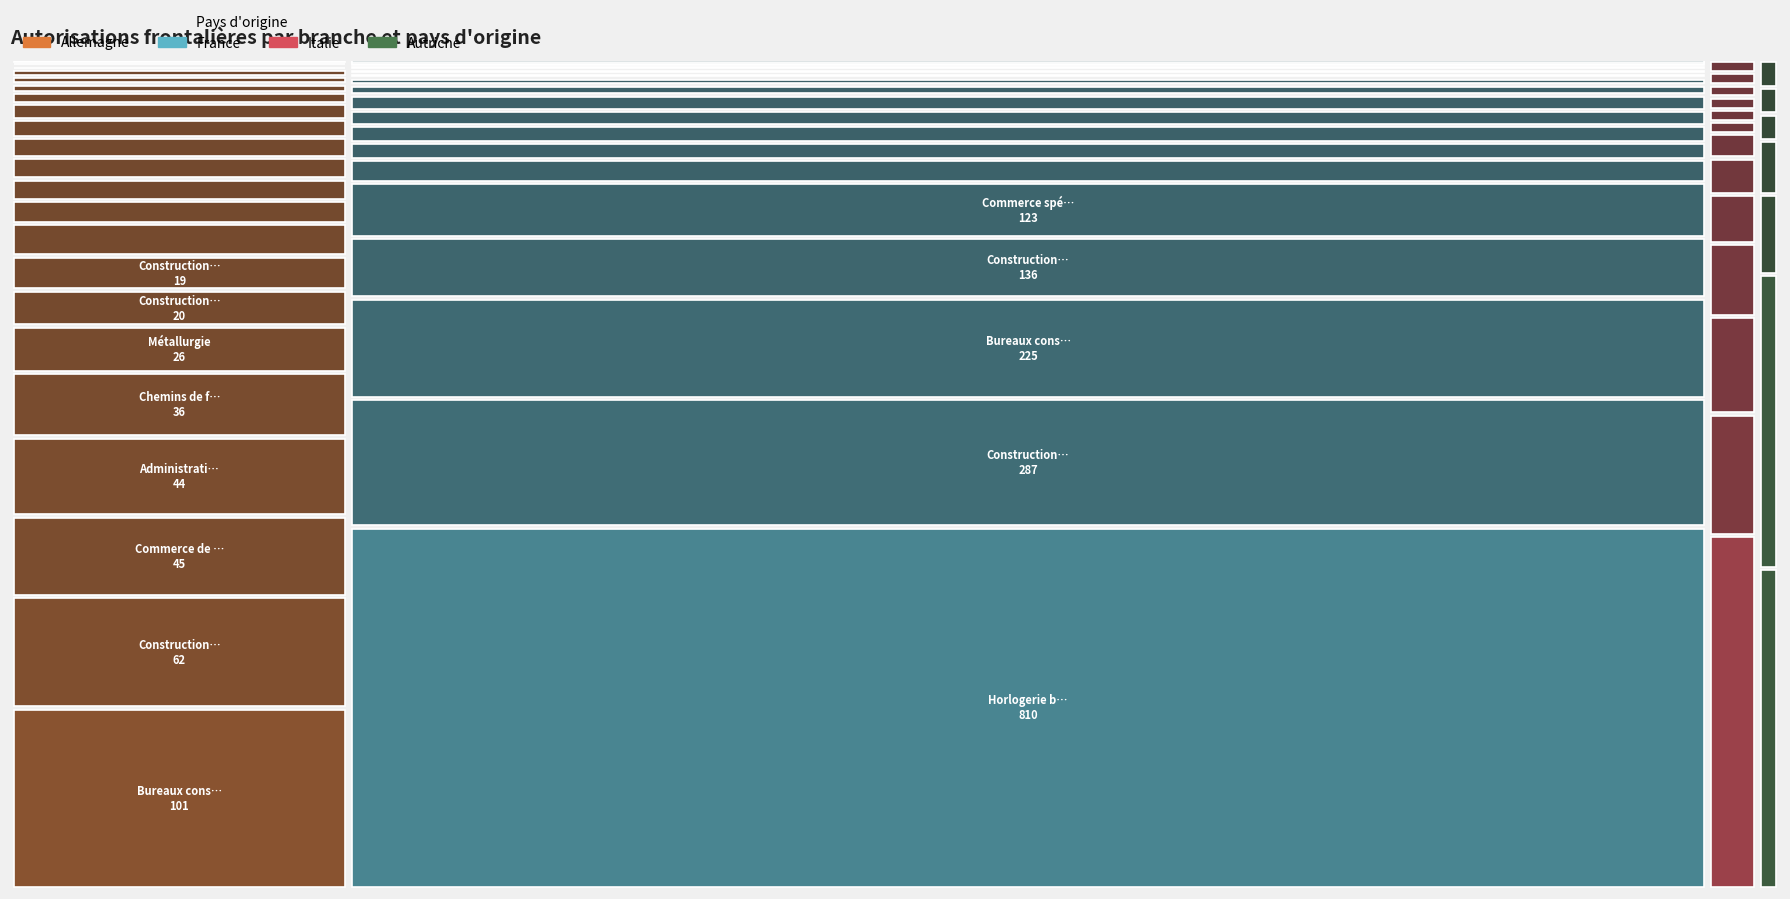

Rank the series by their maximum value, from highest to lowest.

France, Allemagne, Italie, Autriche